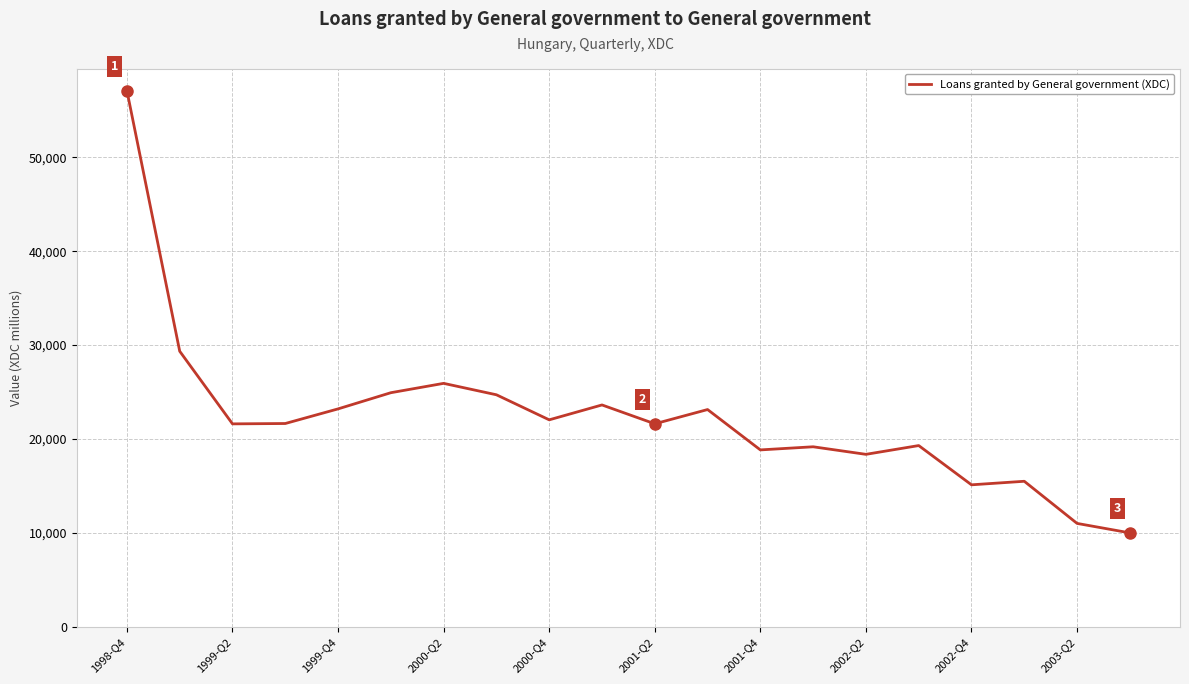

What is the difference between the maximum and minimum values?

47110